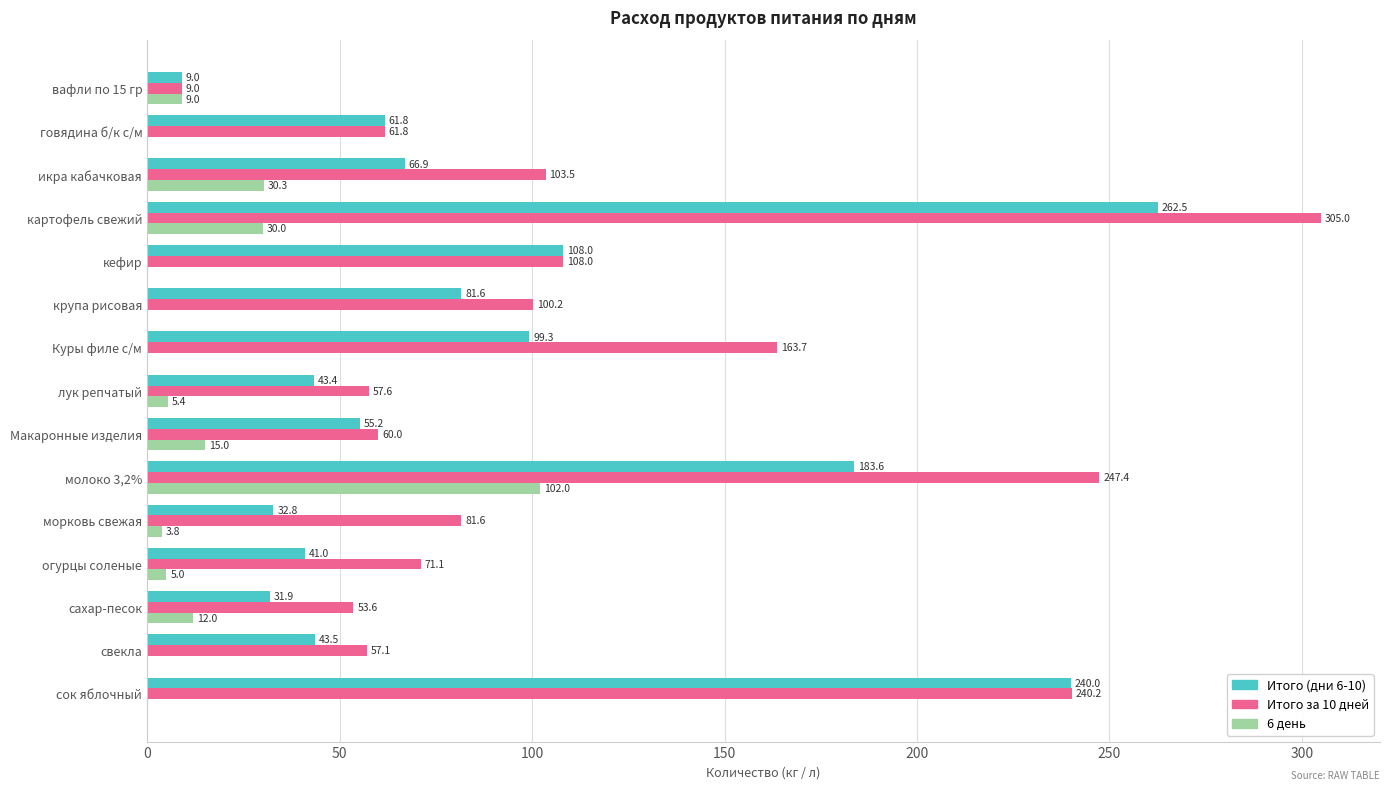

Which series has the largest total across all categories?

Итого за 10 дней